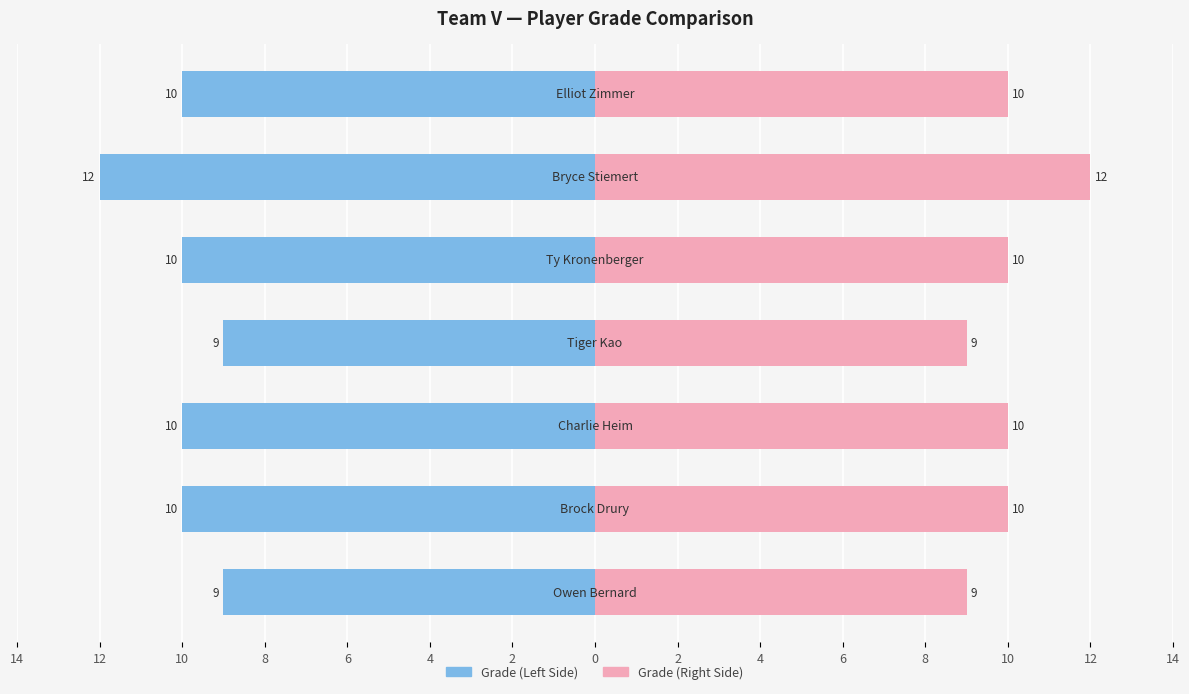

Between 8 and 6, which is larger?

8